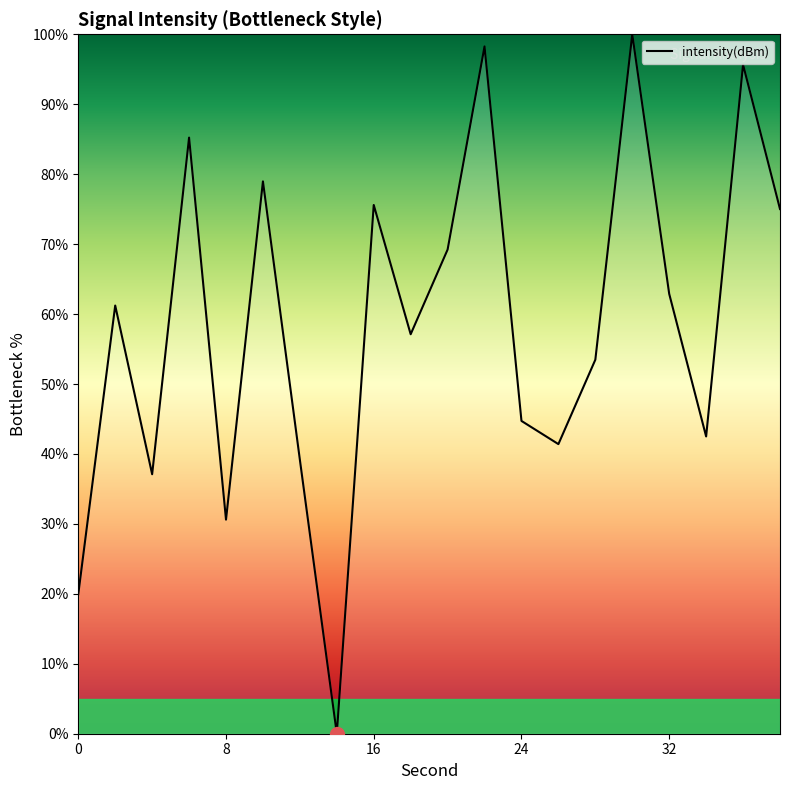

What is the difference between the second highest and second lowest values?

78.3